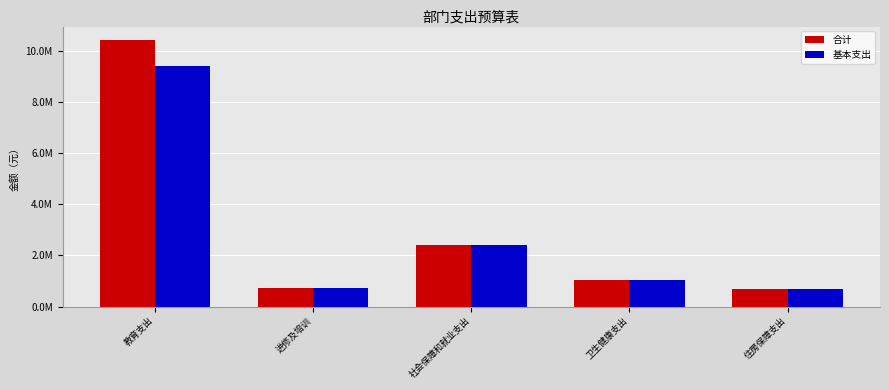

List the series in order of their overall mean, highest first.

合计, 基本支出